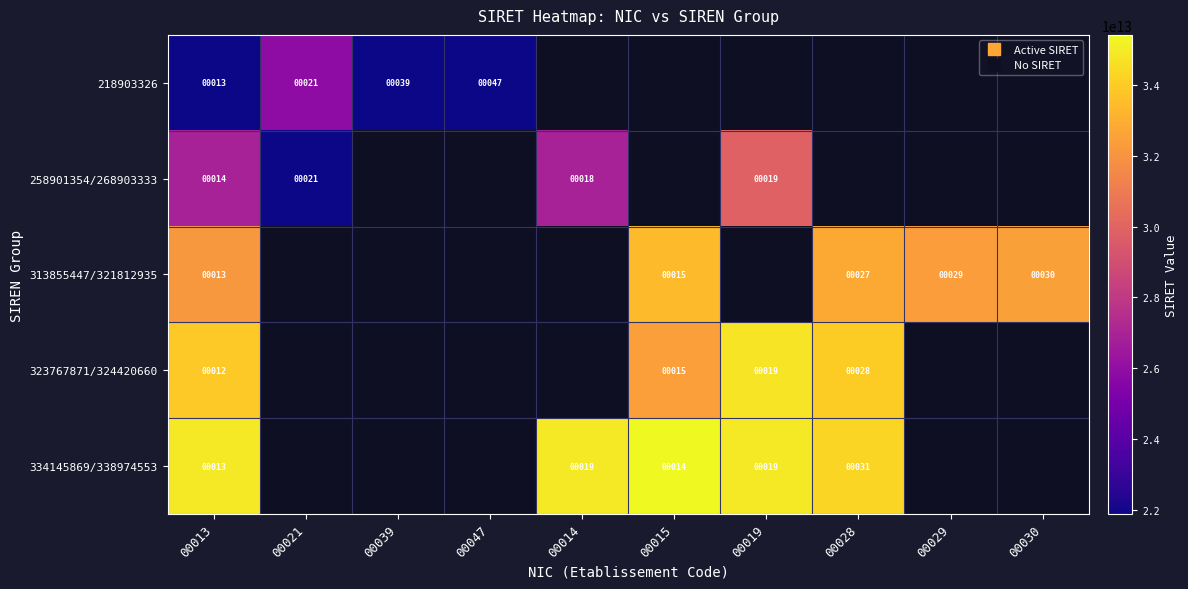

Which has a higher value, 00030 or 00028?

00028